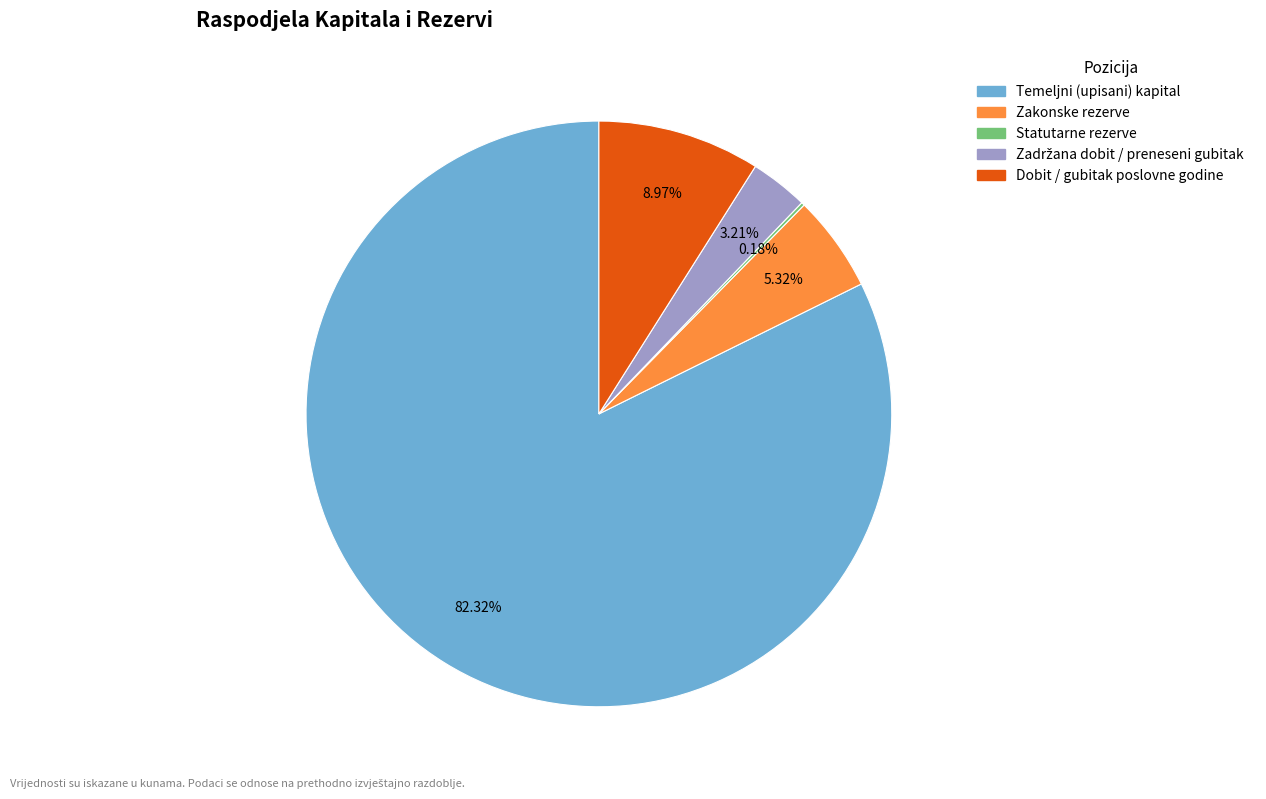

Is the sum of Zakonske rezerve and Temeljni (upisani) kapital greater than half?

Yes